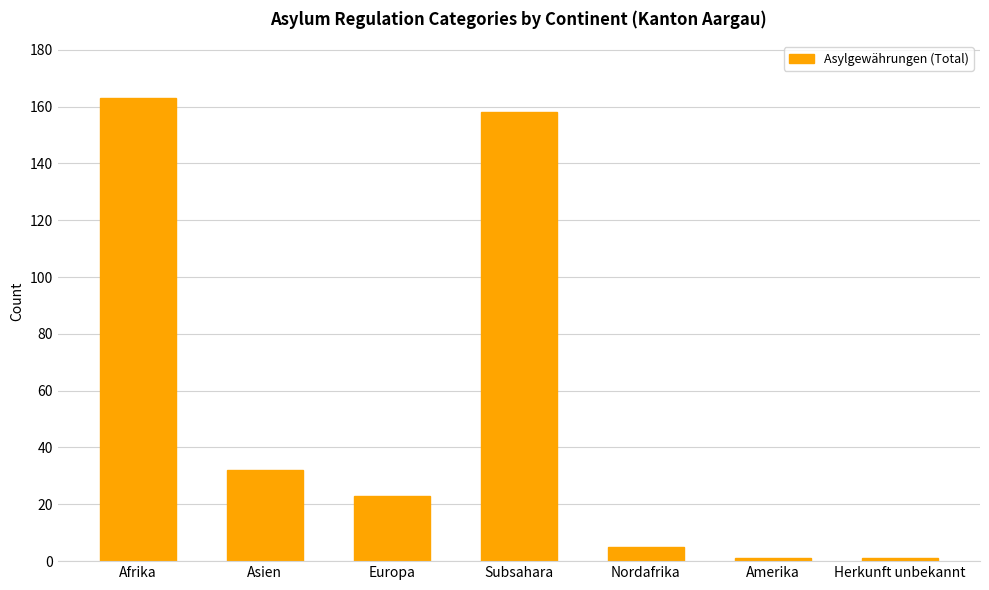

What is the sum of the values at Nordafrika and Subsahara?

163